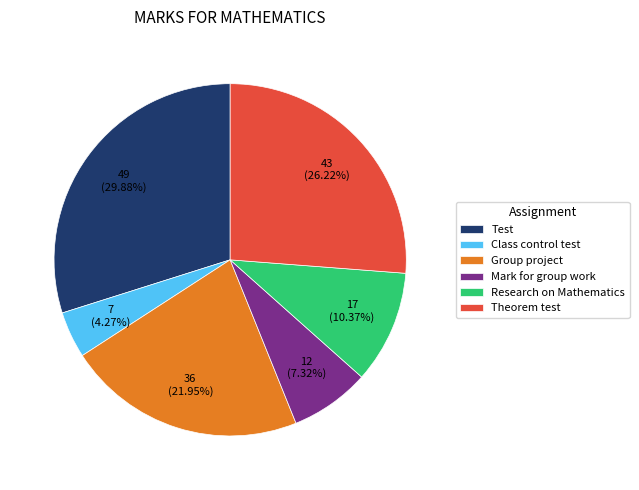

To the nearest percent, what portion does Group project represent?

22%